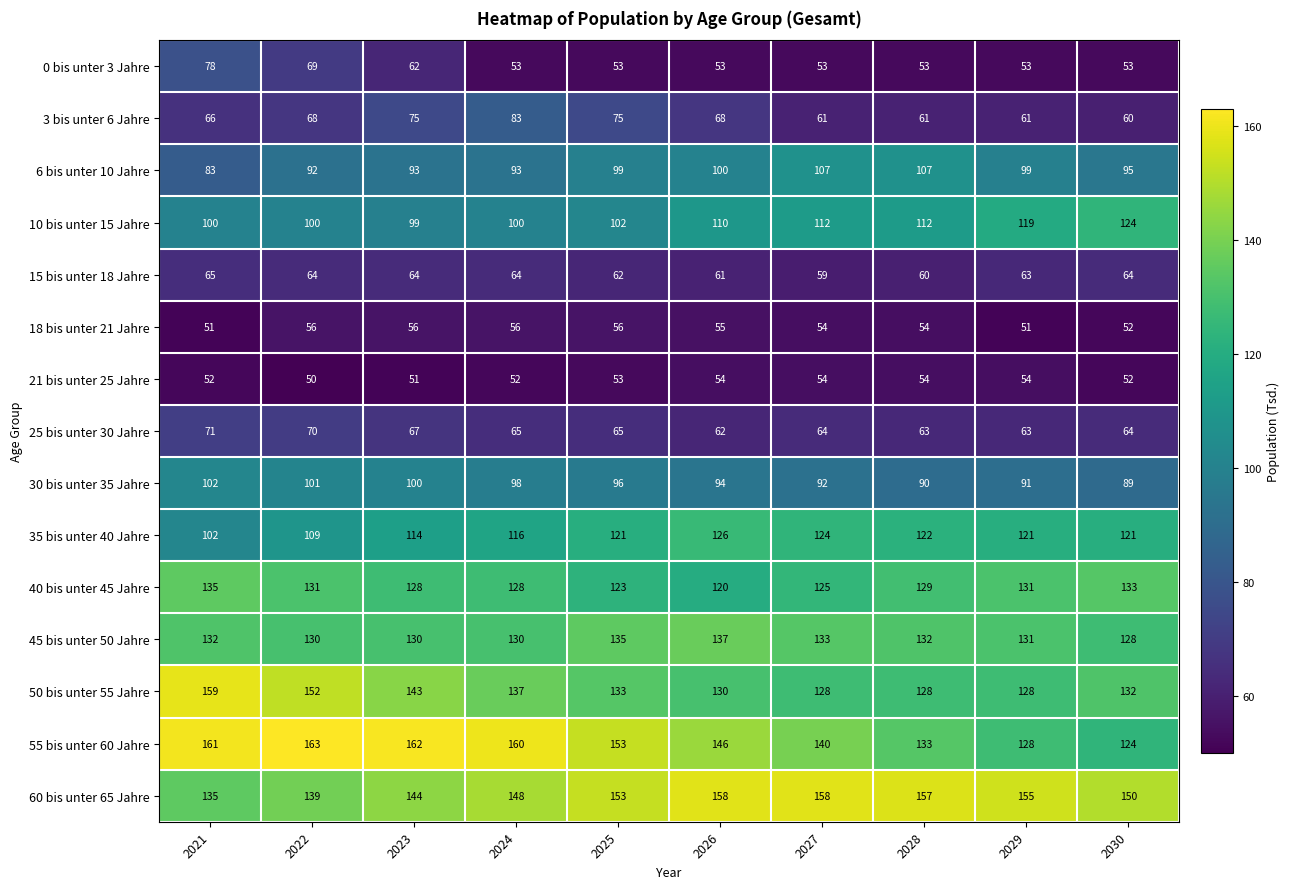

Rank the series by their maximum value, from highest to lowest.

55 bis unter 60 Jahre, 50 bis unter 55 Jahre, 60 bis unter 65 Jahre, 45 bis unter 50 Jahre, 40 bis unter 45 Jahre, 35 bis unter 40 Jahre, 10 bis unter 15 Jahre, 6 bis unter 10 Jahre, 30 bis unter 35 Jahre, 3 bis unter 6 Jahre, 0 bis unter 3 Jahre, 25 bis unter 30 Jahre, 15 bis unter 18 Jahre, 18 bis unter 21 Jahre, 21 bis unter 25 Jahre